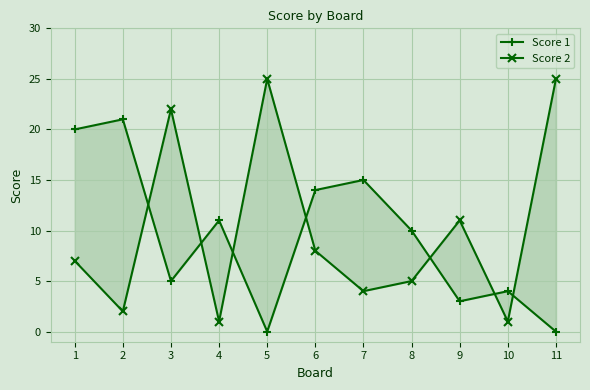

How many times do Score 2 and Score 1 cross each other?

7